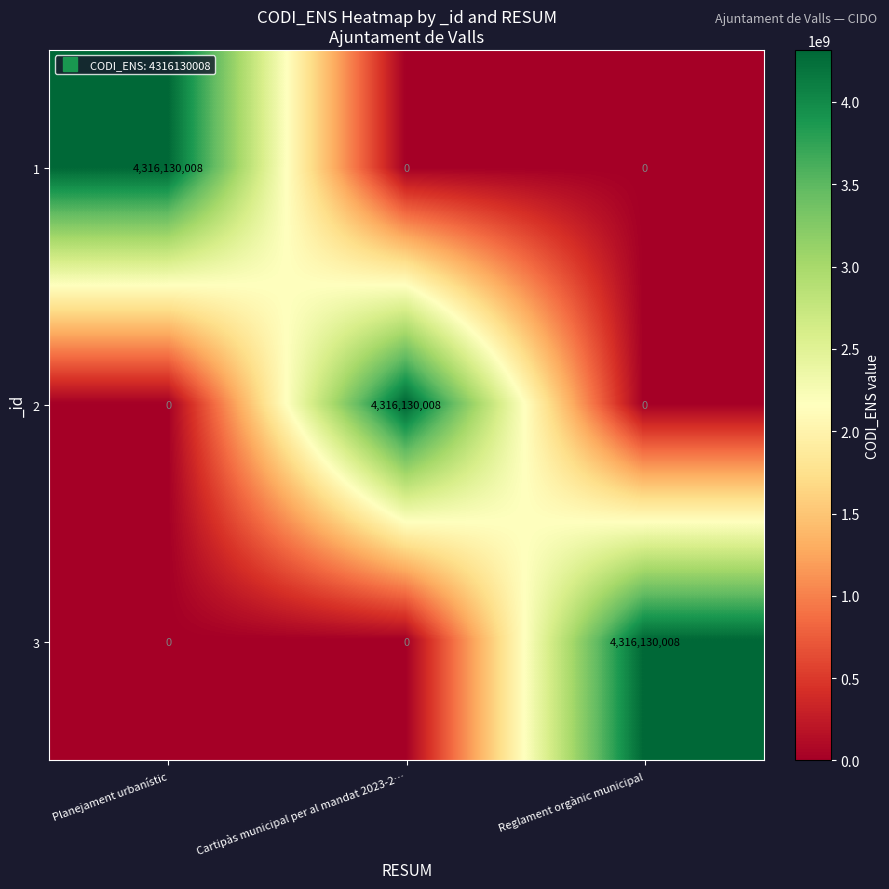

What is the difference between the 3 values at Planejament urbanístic and Reglament orgànic municipal?

4316130008